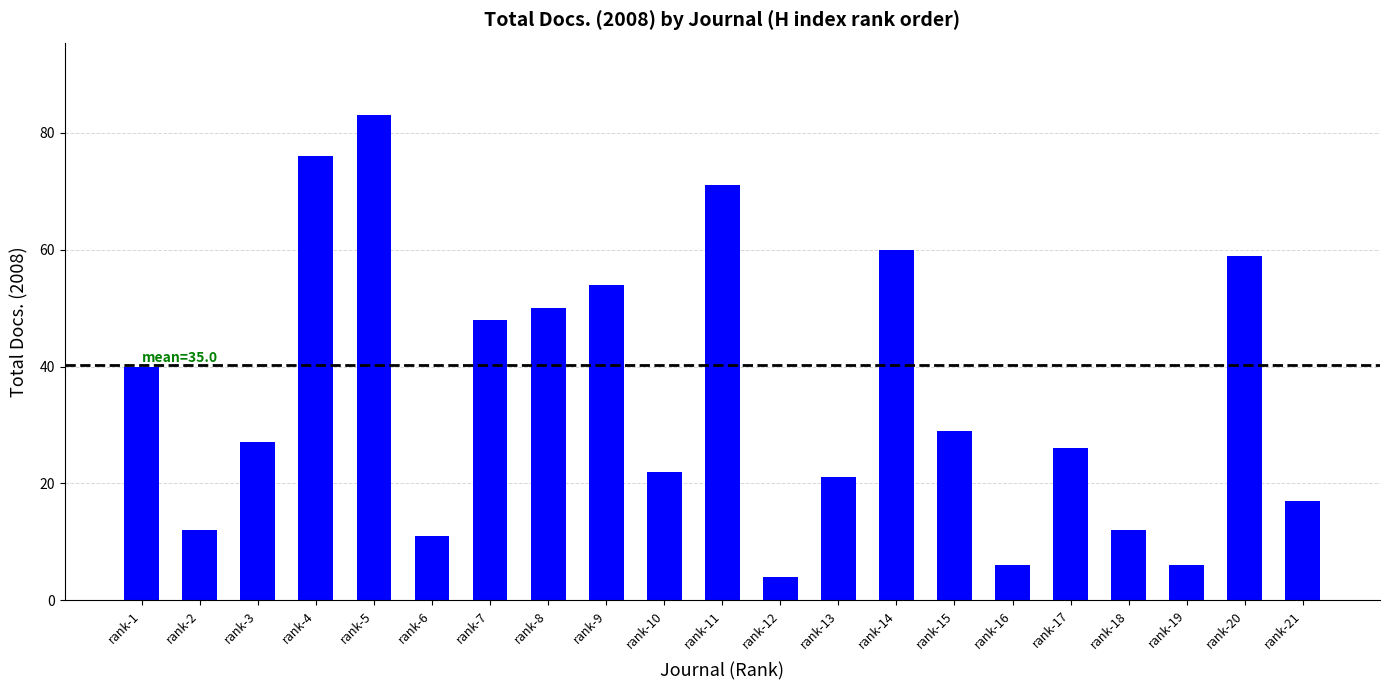

How many bars are there in total?

21